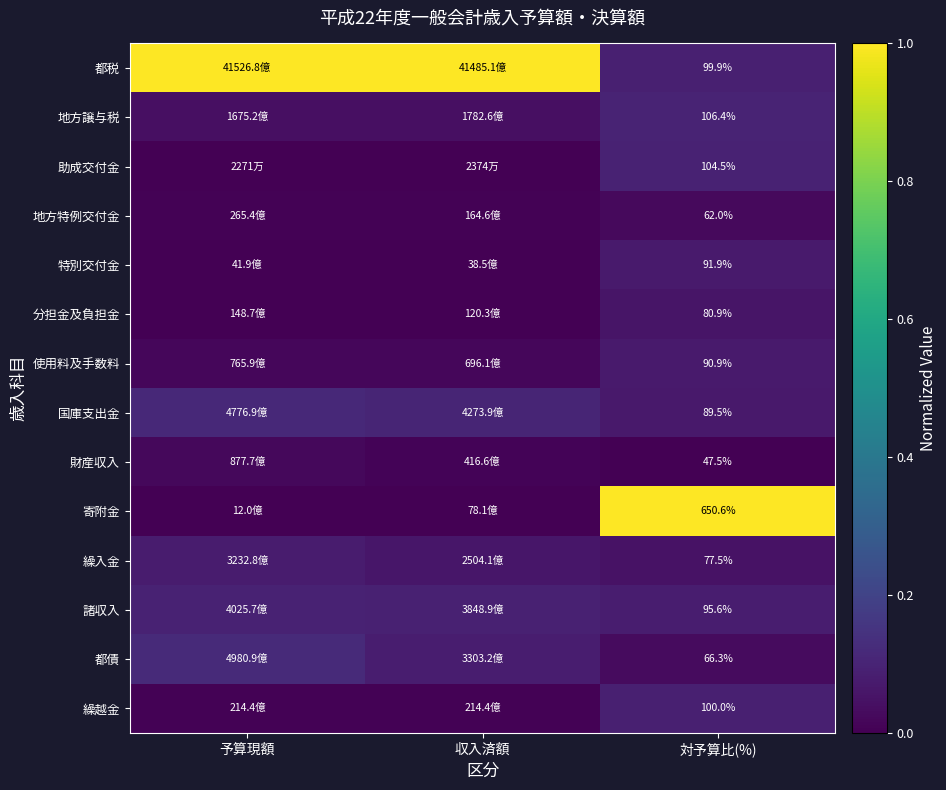

List the labels in order of 分担金及負担金 value, smallest first.

収入済額, 予算現額, 対予算比(%)